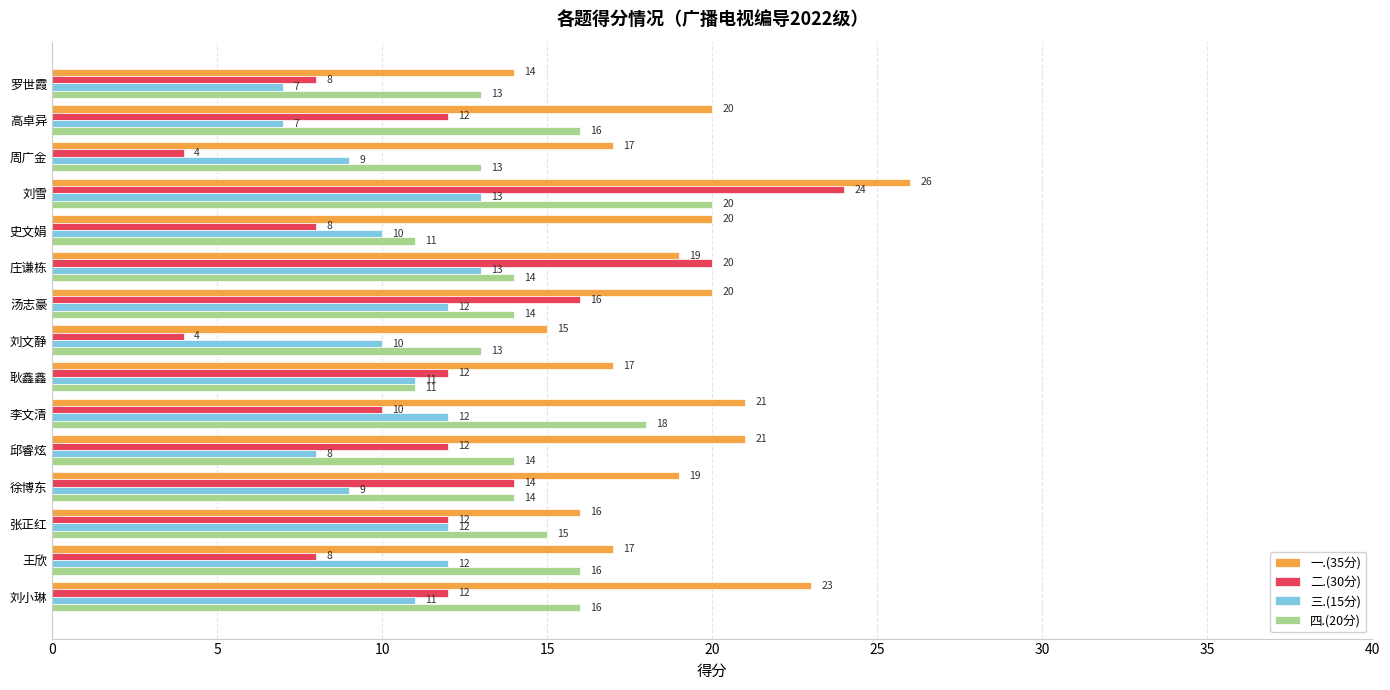

What is the approximate value of 二.(30分) at 耿鑫鑫, to the nearest 10?

10